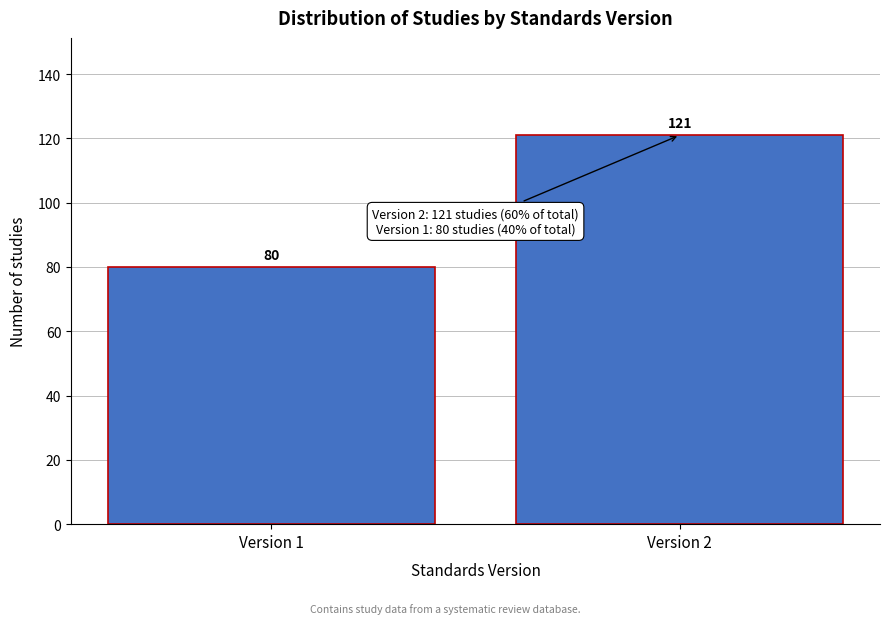

Reading left to right, extract all data points from this chart.

80	121